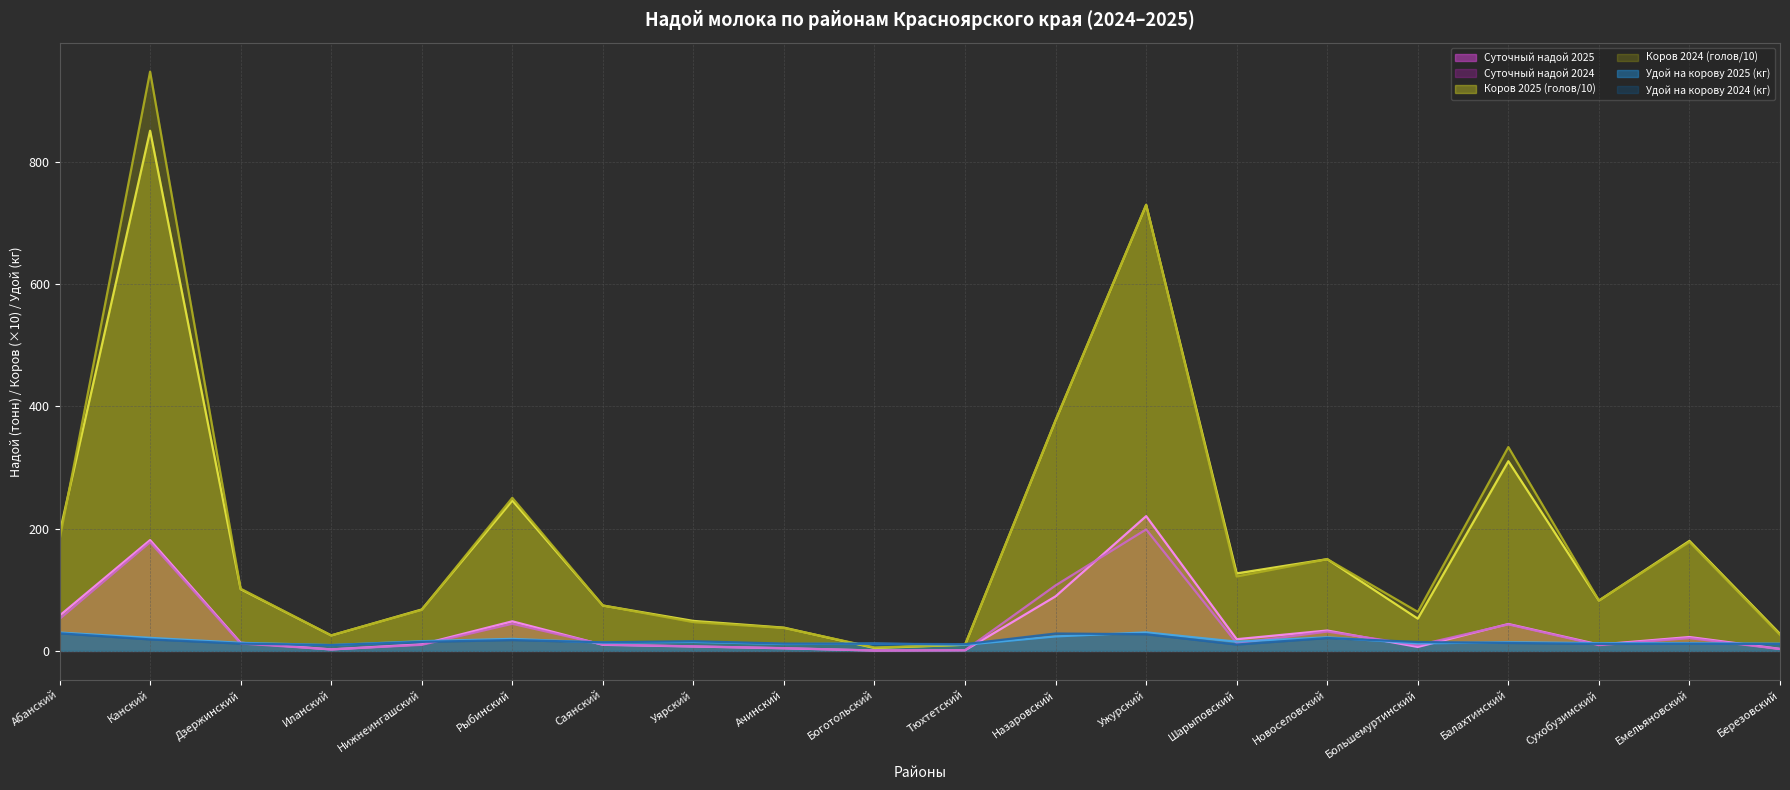

Where is Коров 2024 (голов/10) nearest to the value 476?

Назаровский